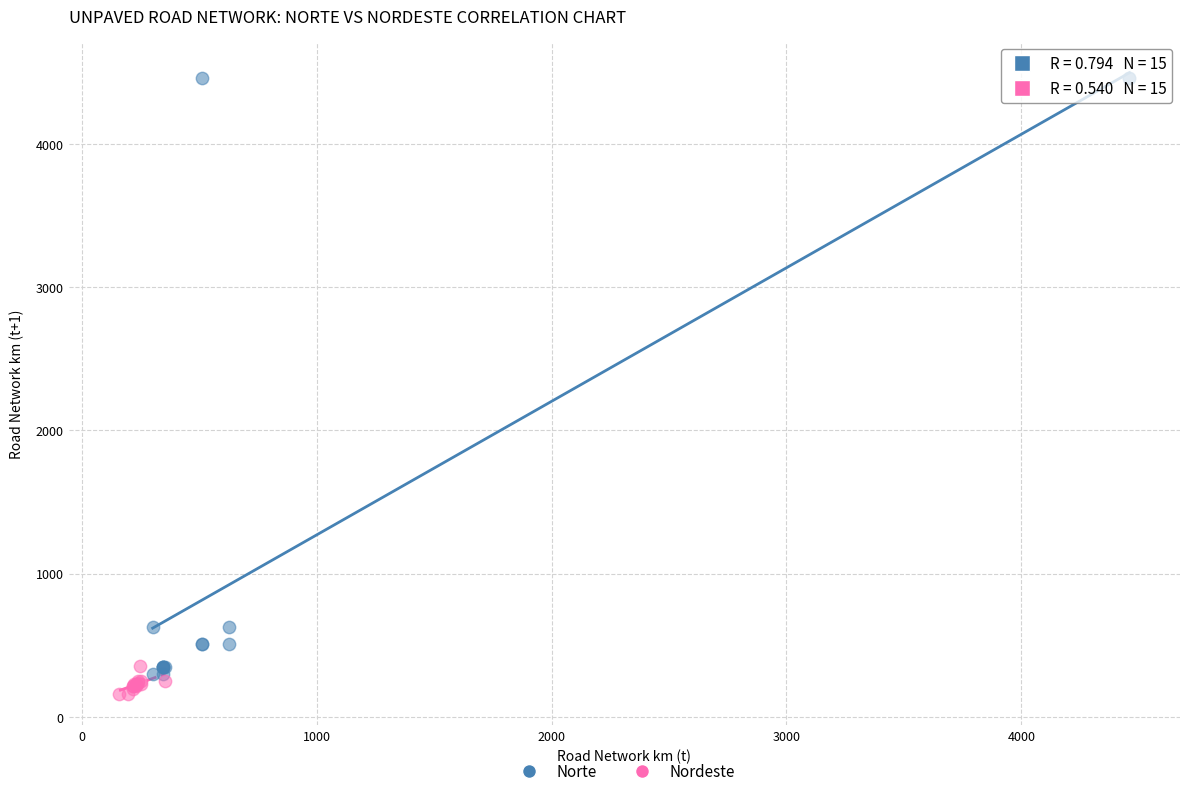

Which series has the widest spread of Y values?

Norte